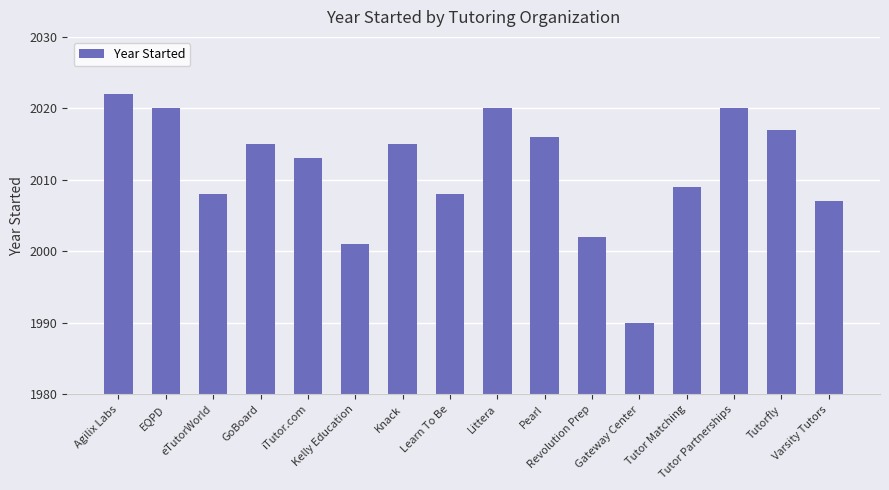

What is the sum of all values?

32183